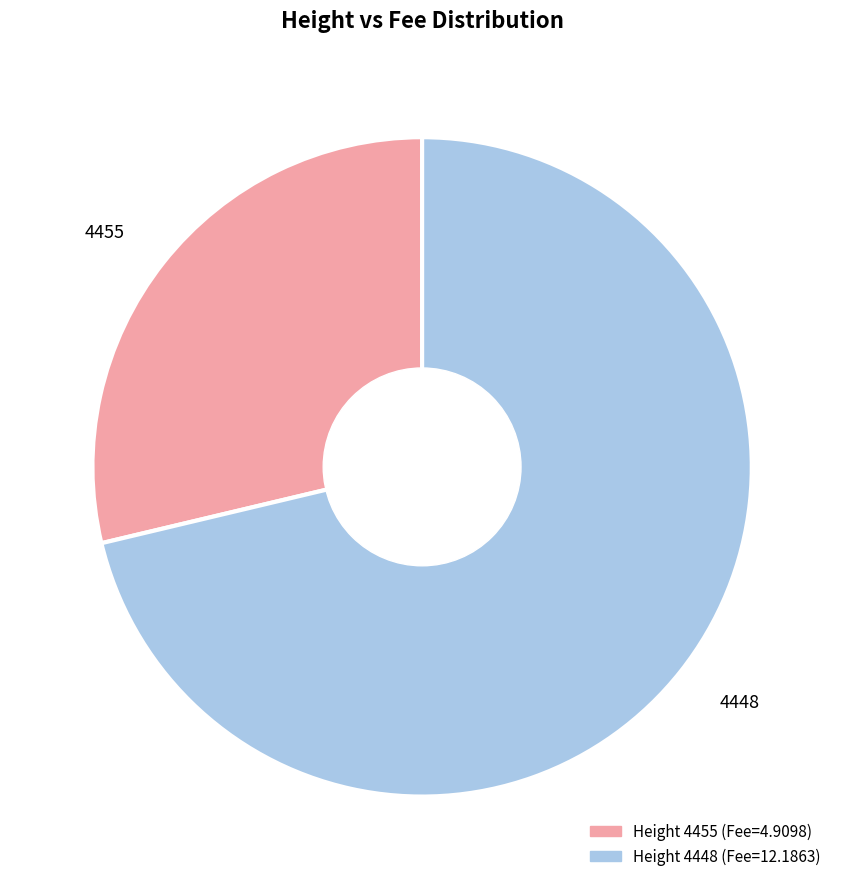

How many segments does this pie chart have?

2